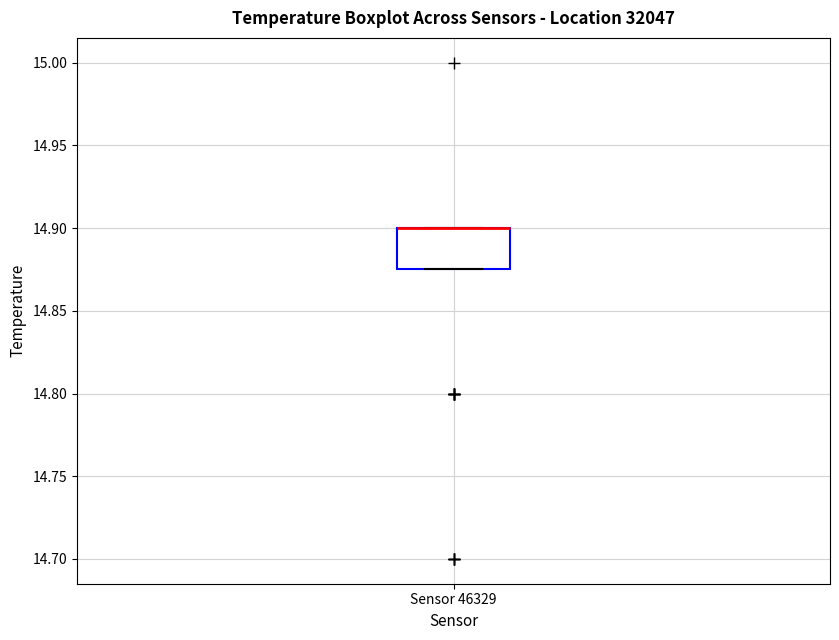

Transcribe this box plot: give where the median line is, the range the box spans, and where the two whiskers end, as read against the y-axis. The values are not printed on the chart, so give them approximately, as read against the axis.

median 14.900 (drawn on the box's upper edge), box 14.875 to 14.900, whiskers 14.875 to 14.900